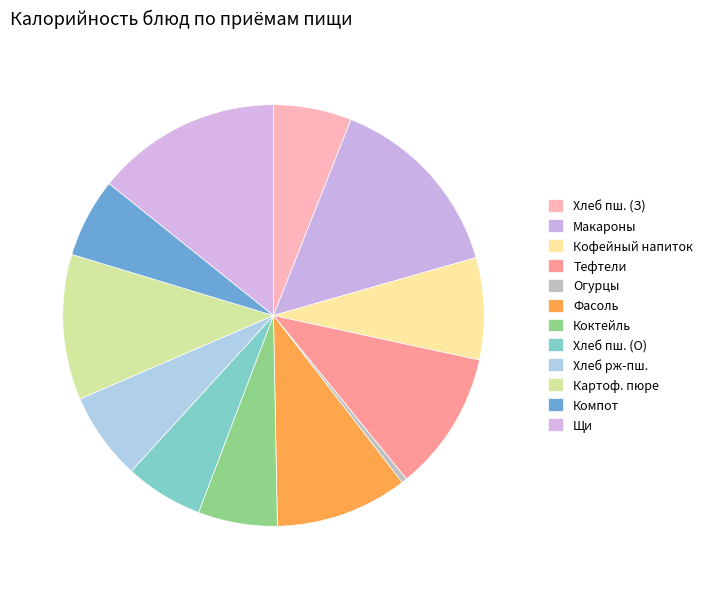

Count the number of slices in the pie.

12